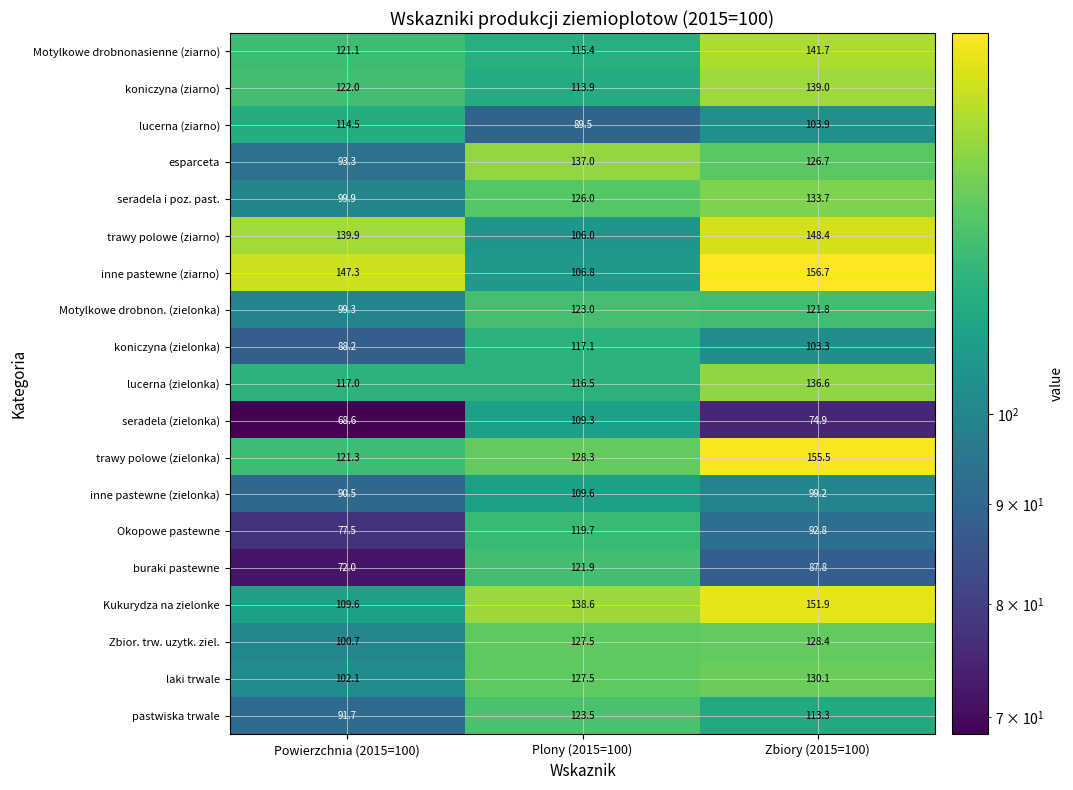

At Powierzchnia (2015=100), list the series in order from largest to smallest.

inne pastewne (ziarno), trawy polowe (ziarno), koniczyna (ziarno), trawy polowe (zielonka), Motylkowe drobnonasienne (ziarno), lucerna (zielonka), lucerna (ziarno), Kukurydza na zielonke, laki trwale, Zbior. trw. uzytk. ziel., seradela i poz. past., Motylkowe drobnon. (zielonka), esparceta, pastwiska trwale, inne pastewne (zielonka), koniczyna (zielonka), Okopowe pastewne, buraki pastewne, seradela (zielonka)